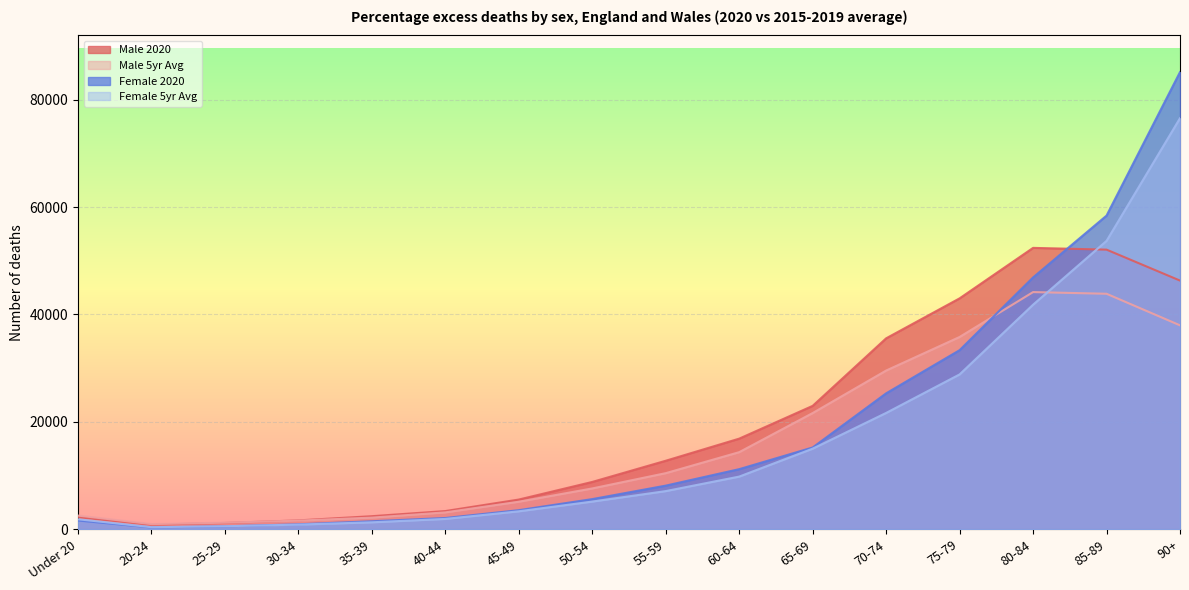

Between 25-29 and 40-44, which is larger?

40-44